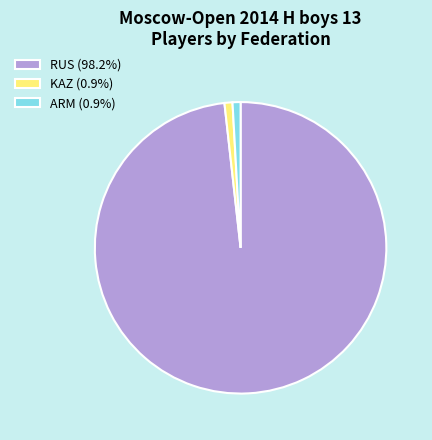

What is the ratio of the value at RUS (98.2%) to the value at KAZ (0.9%)?

111.0